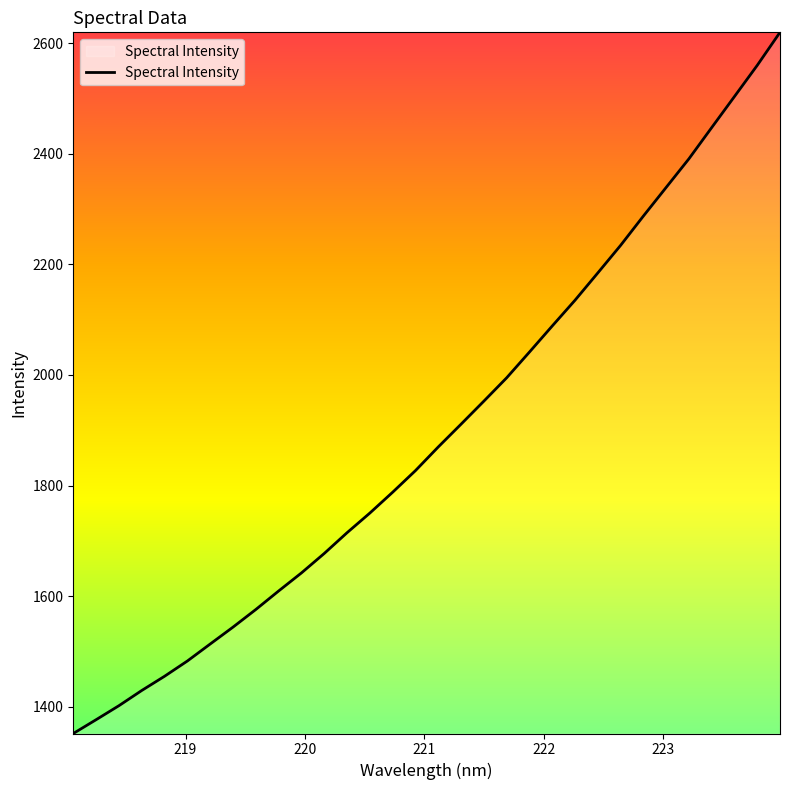

What is the difference between the maximum and minimum values?

1267.9